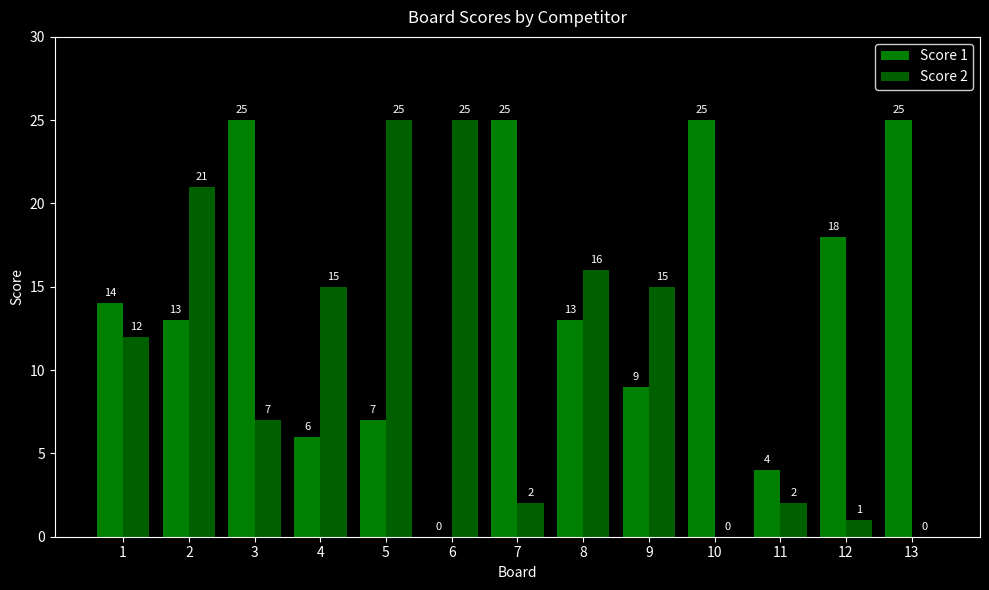

What is the value of the Score 2 bar at the 1st from the left?

12